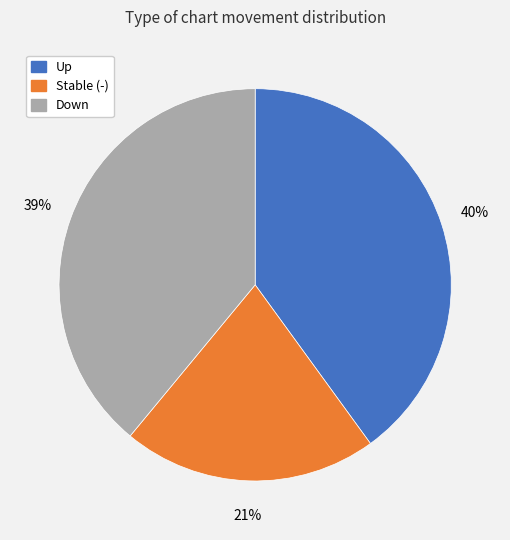

To the nearest percent, what is the difference between the largest and smallest slice percentages?

19%